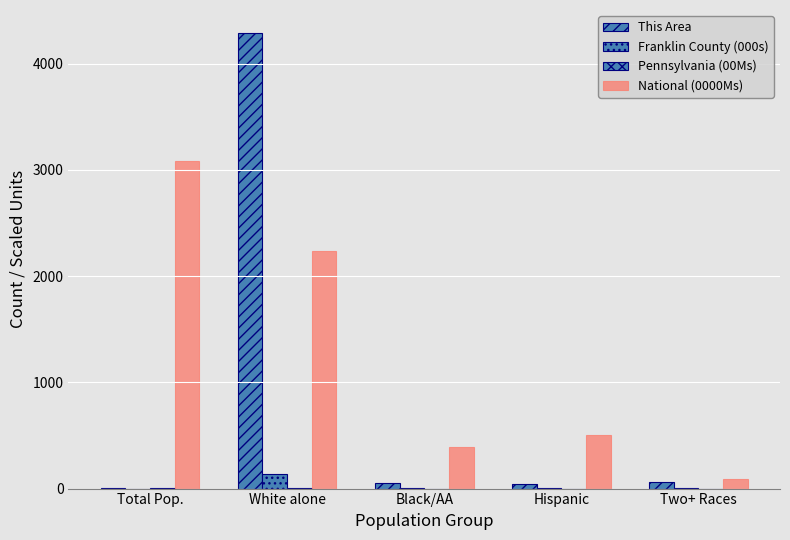

How many series are shown in this chart?

4